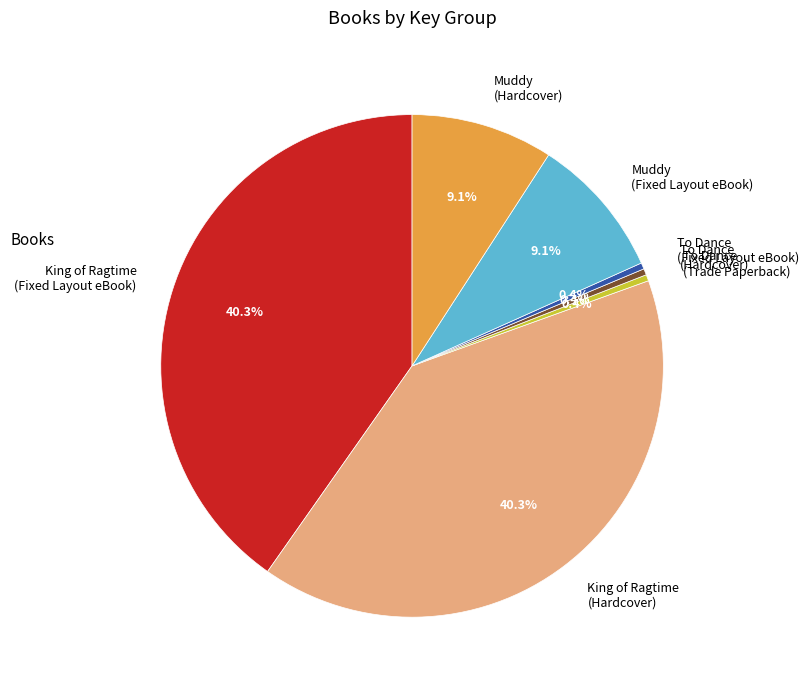

Approximately how many times larger is the value at King of Ragtime (Fixed Layout eBook) compared to To Dance (Hardcover)?

99.8